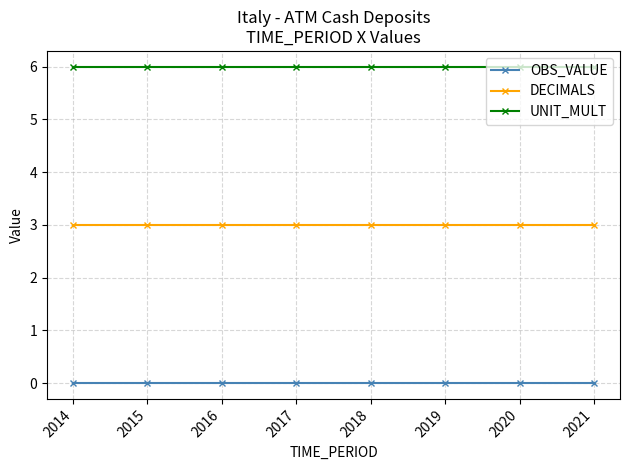

Is the value of OBS_VALUE at 2021 greater than the value of UNIT_MULT at 2018?

No